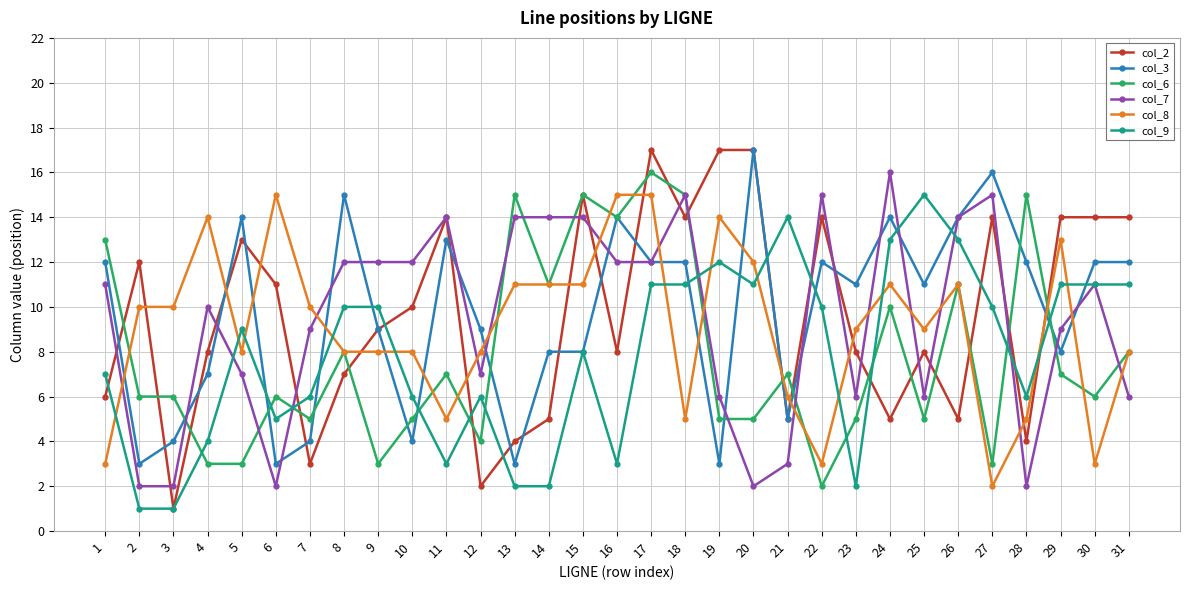

Which series has the widest spread of values?

col_2